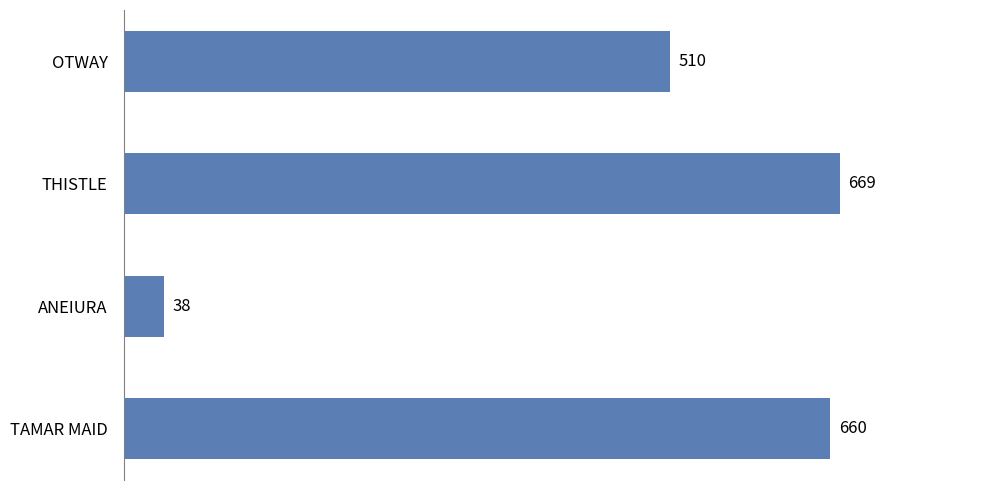

How many distinct data groups are displayed?

1